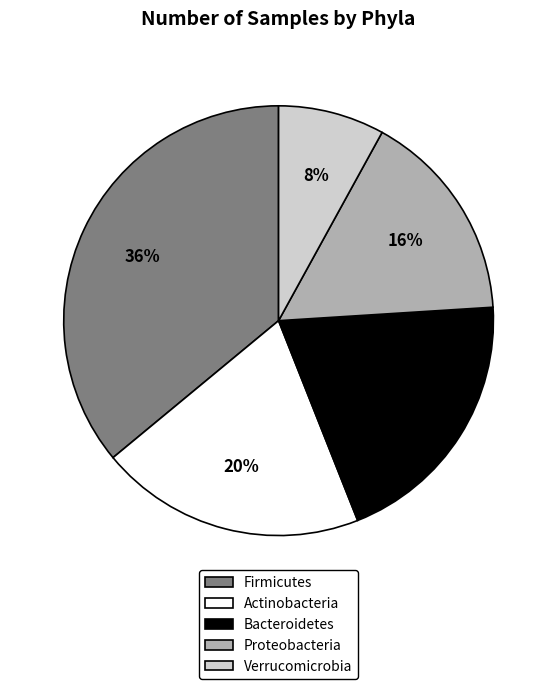

Is there any slice that represents more than half of the pie?

No